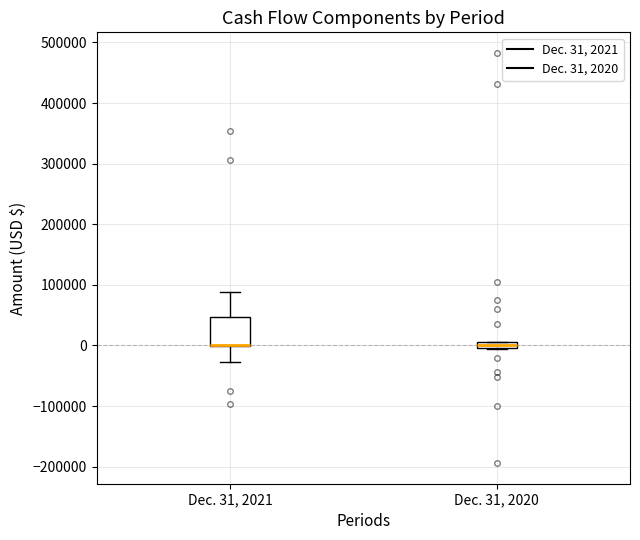

Which box is the tallest, from its lower edge to its upper edge?

Dec. 31, 2021